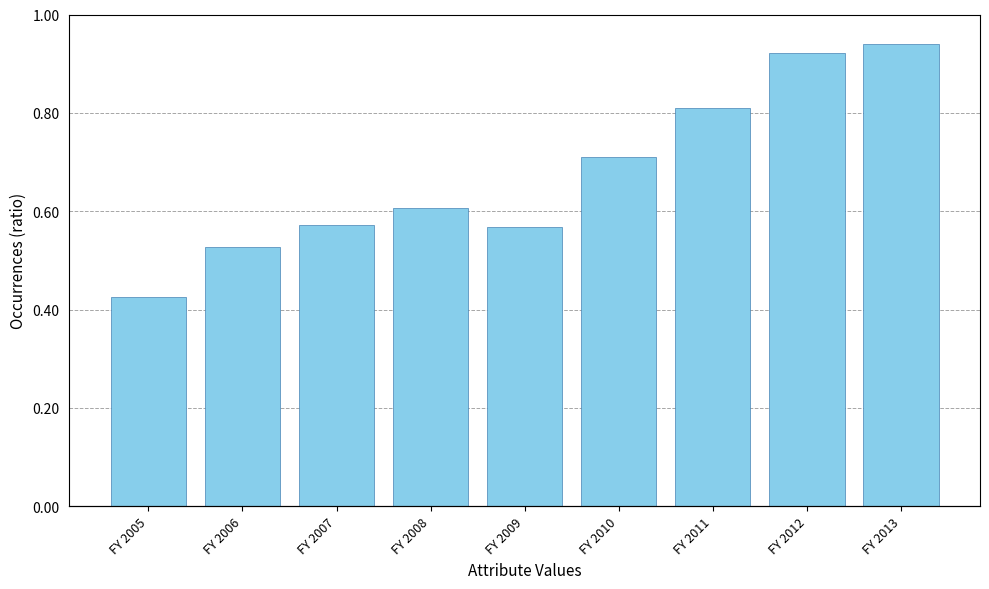

Reading left to right, transcribe all the data shown in this chart.

FY 2005=934.5	FY 2006=1157.8	FY 2007=1258.8	FY 2008=1334.8	FY 2009=1251.3	FY 2010=1563.8	FY 2011=1783.0	FY 2012=2028.3	FY 2013=2066.1